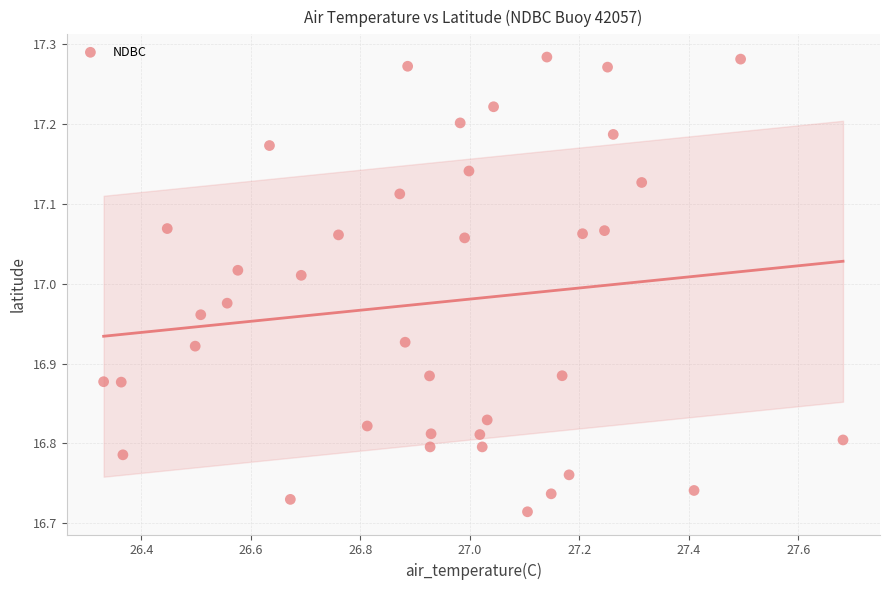

What is the range of Y values (max minus min)?

0.6